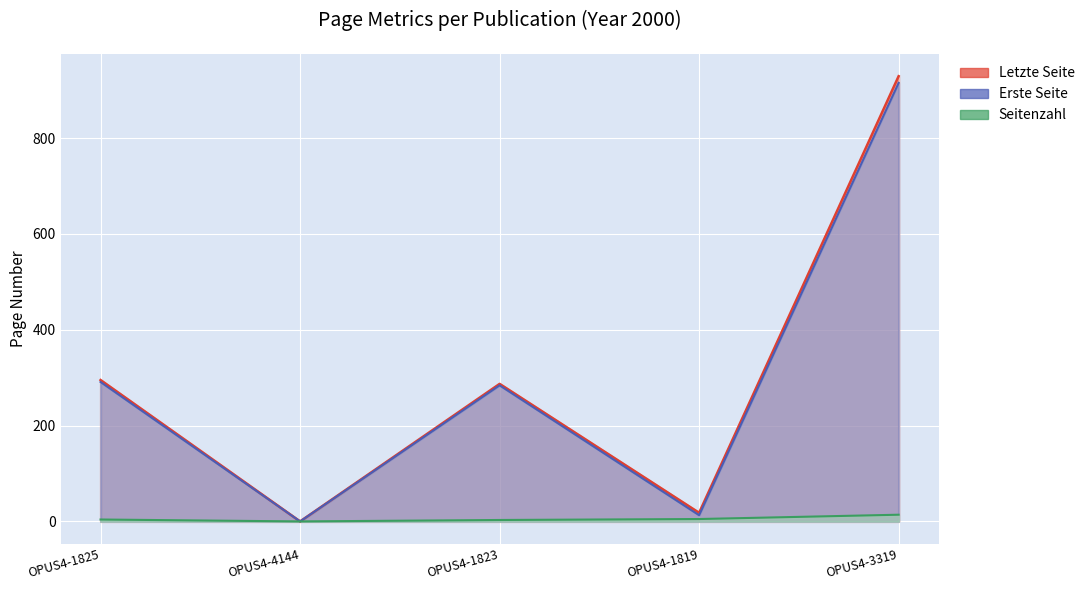

In Erste Seite, how many points are lower than both neighbors (excluding endpoints)?

2